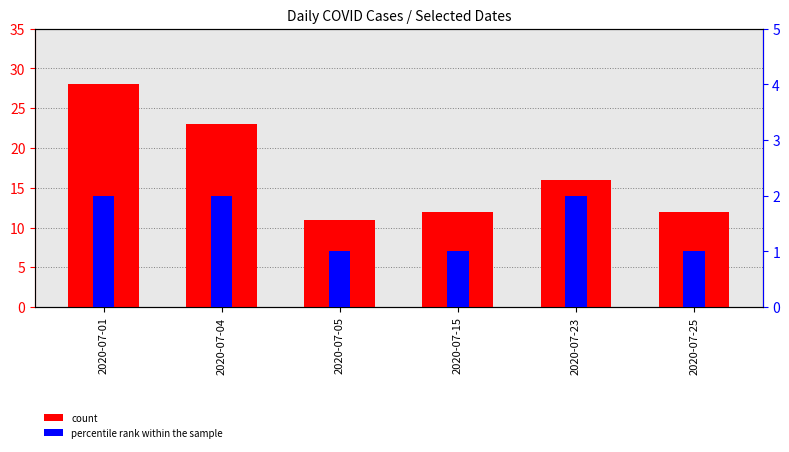

List the series in order of their overall mean, lowest first.

percentile rank within the sample, count